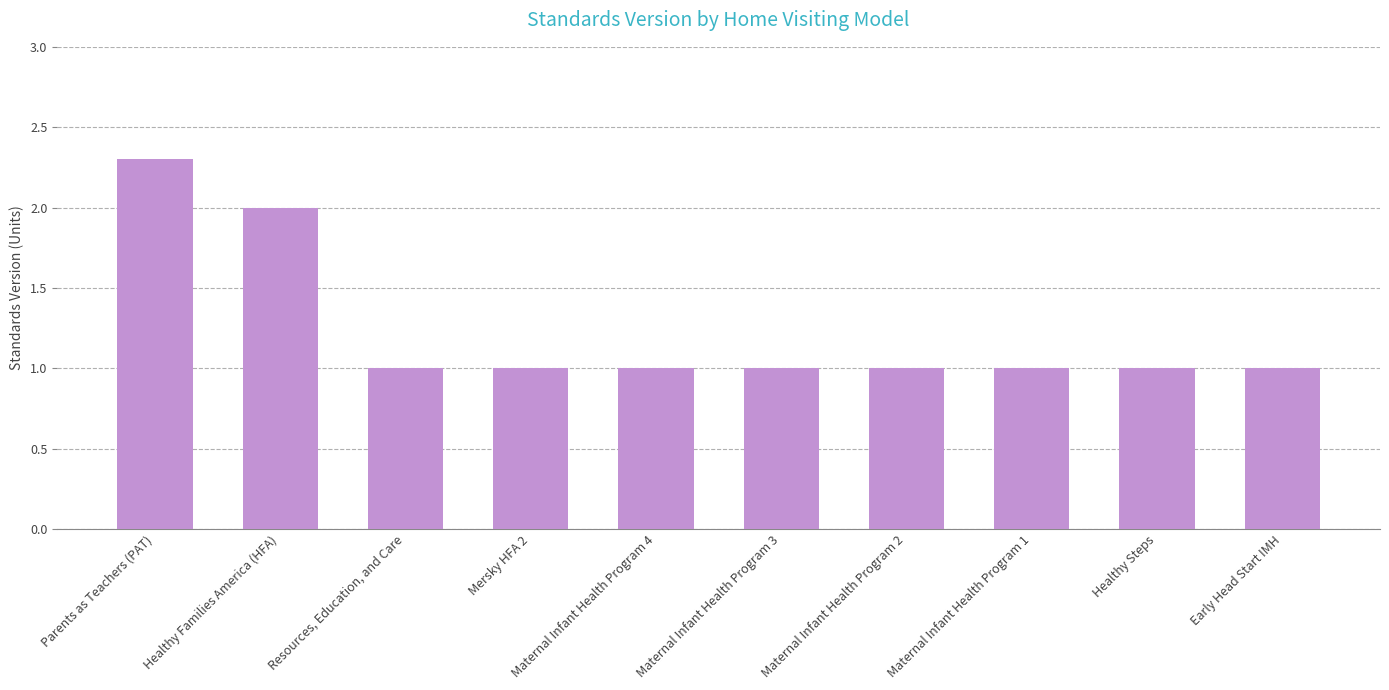

Count the number of categories in the chart.

10